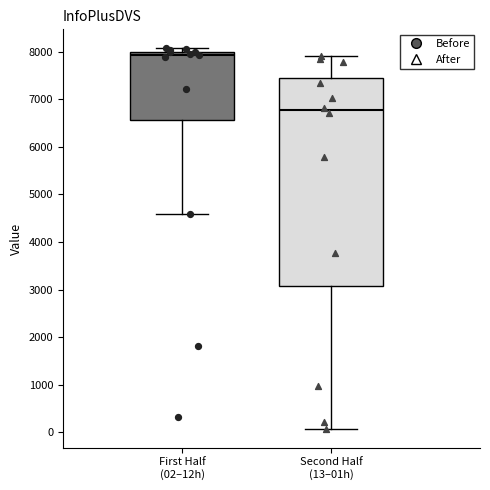

Reading left to right, transcribe this box plot: for each box, give where its median line is, the range the box spans, and where its two whiskers end, as read against the y-axis. The values are not printed on the chart, so give them approximately, as read against the axis.

First Half (02–12h): median 7900, box 6600 to 8000, whiskers 4600 to 8100
Second Half (13–01h): median 6800, box 3100 to 7400, whiskers 100 to 7900